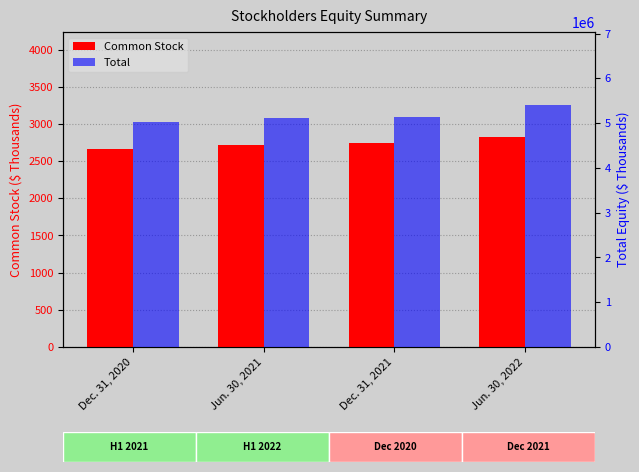

List the series in order of their overall mean, lowest first.

Common Stock, Total